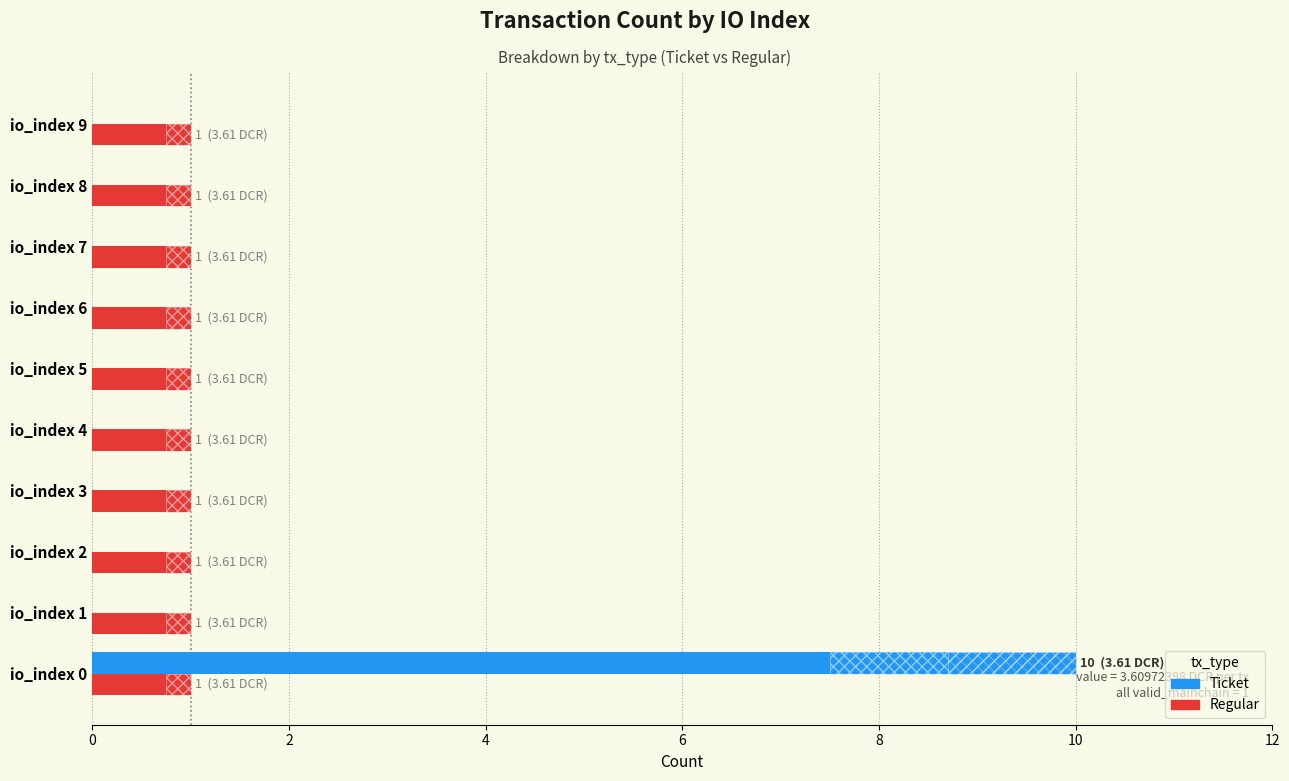

What is the maximum value shown in the chart?

10.0